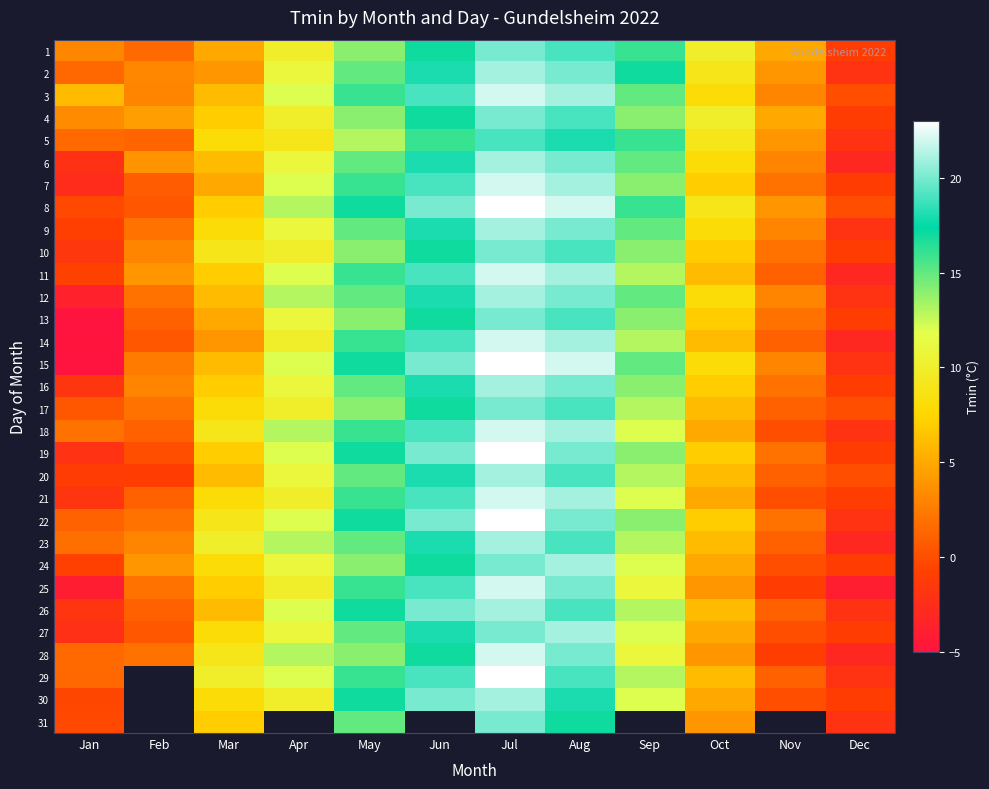

How many distinct data groups are displayed?

31